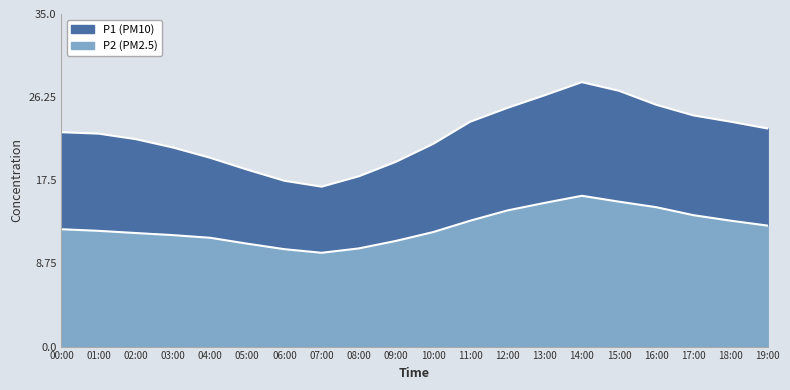

Does the chart have visible grid lines?

No